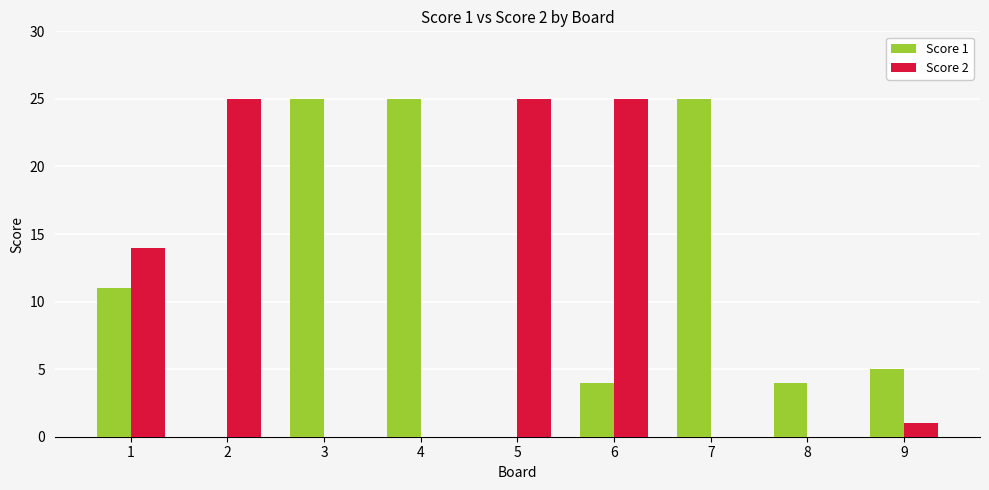

Are the bars horizontal?

No